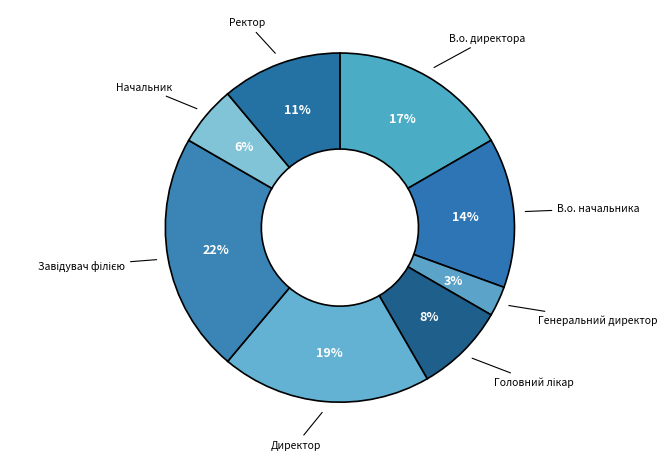

Count the number of slices in the pie.

8